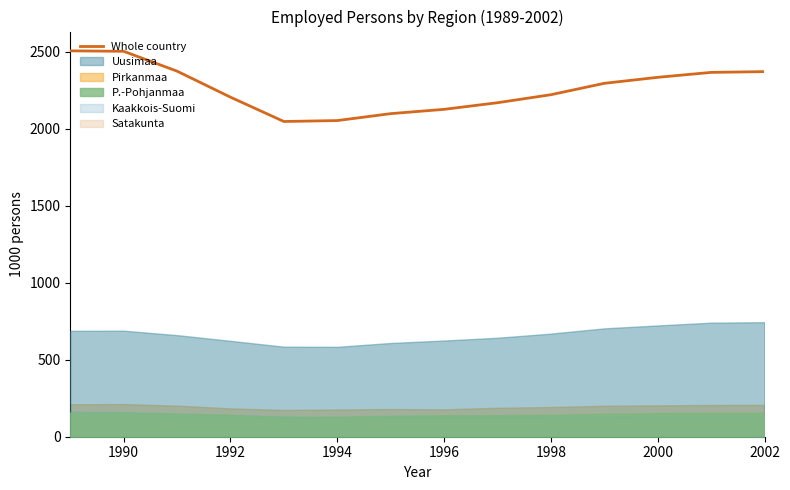

Is it true that Whole country equals 2816 at 1994?

False